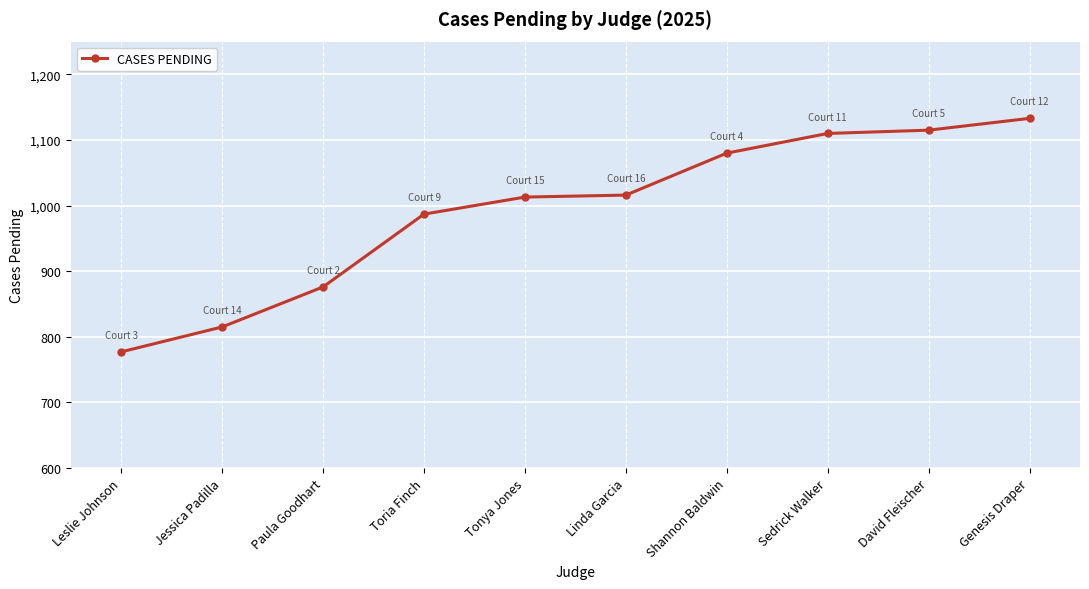

True or false: the data shows 486 at Tonya Jones.

False